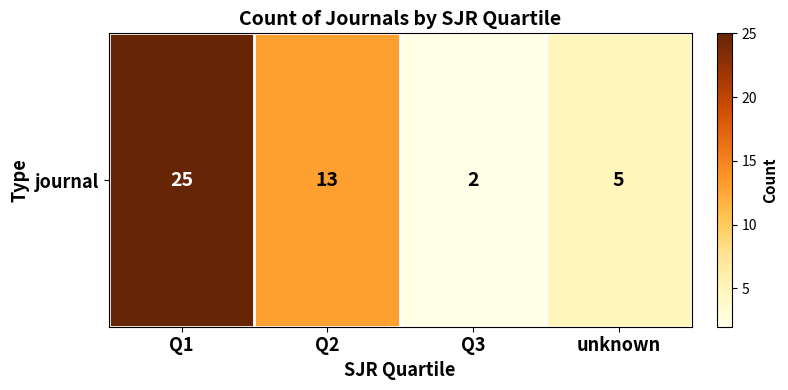

The chart shows a value of 3 at Q3. True or false?

False